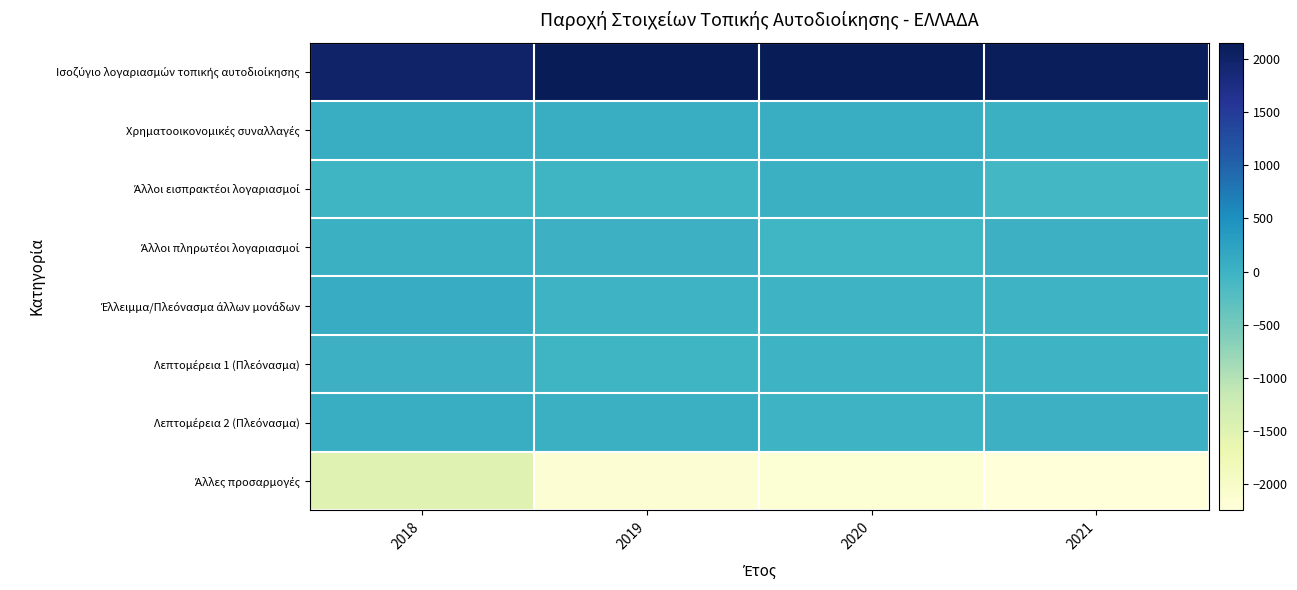

Which series has the widest spread of values?

Άλλες προσαρμογές